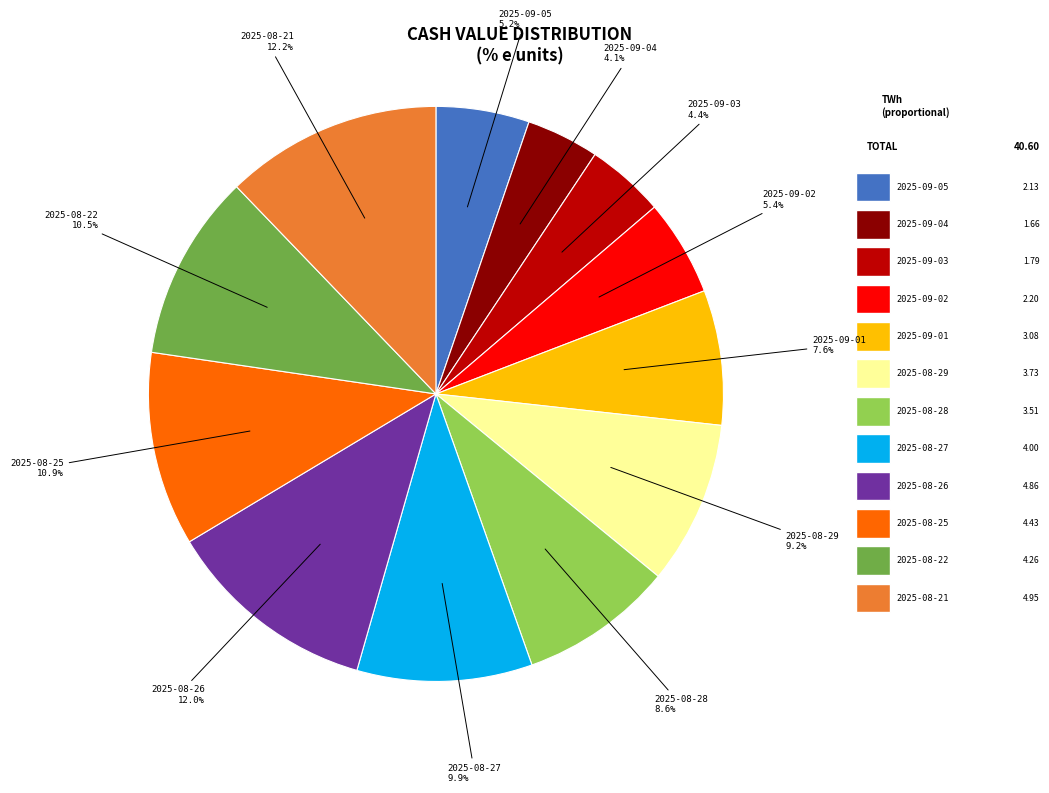

Is there any slice that represents more than half of the pie?

No